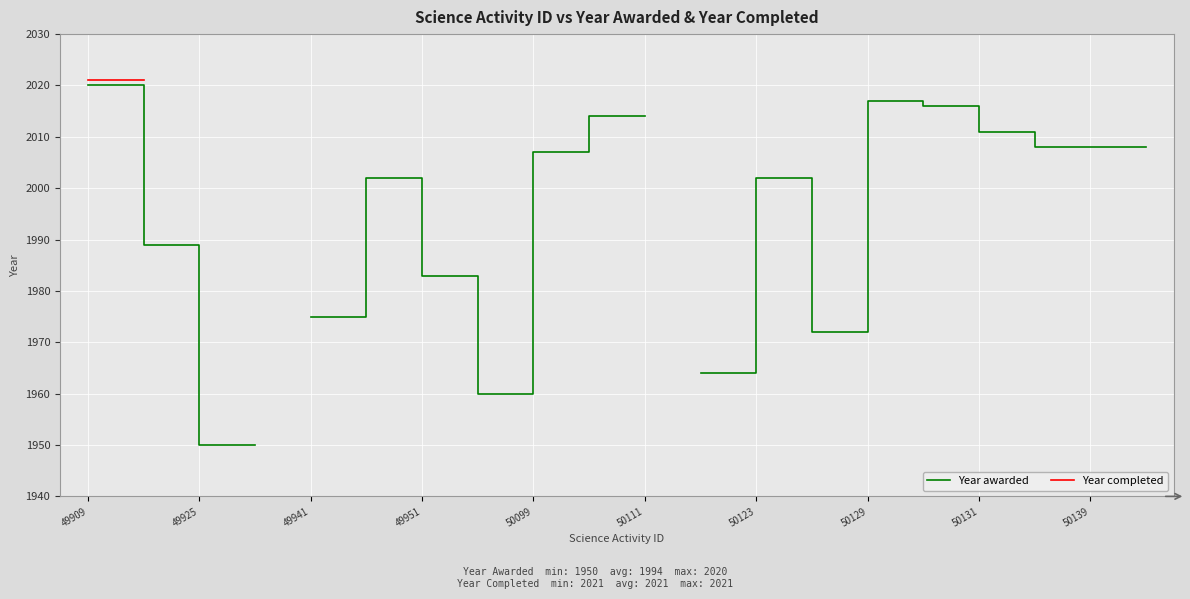

What is the maximum value for Year awarded?

2020.0